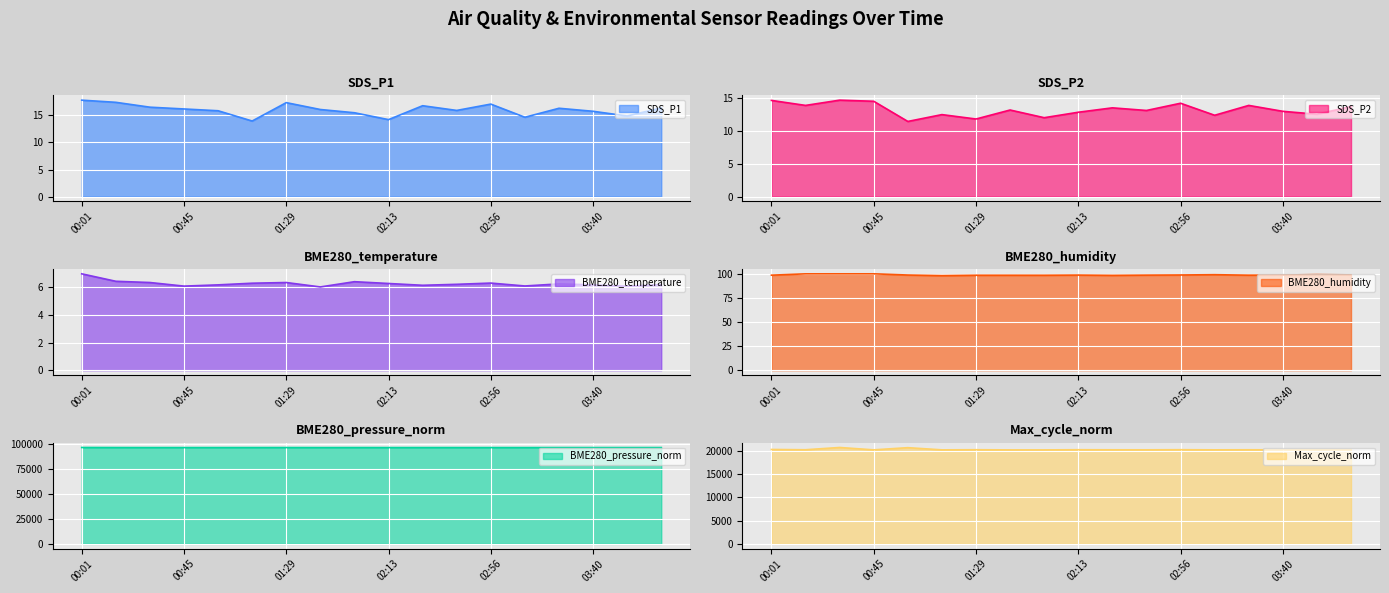

Is it true that SDS_P1 equals 11.7 at 00:01?

False